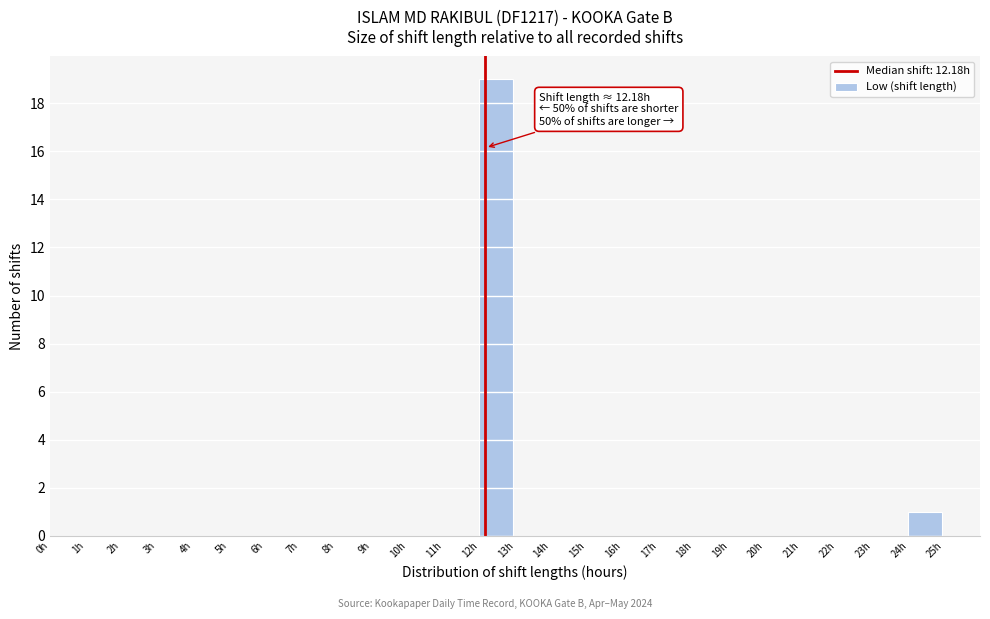

Over which range of the x-axis is the bar tallest?

12 to 13